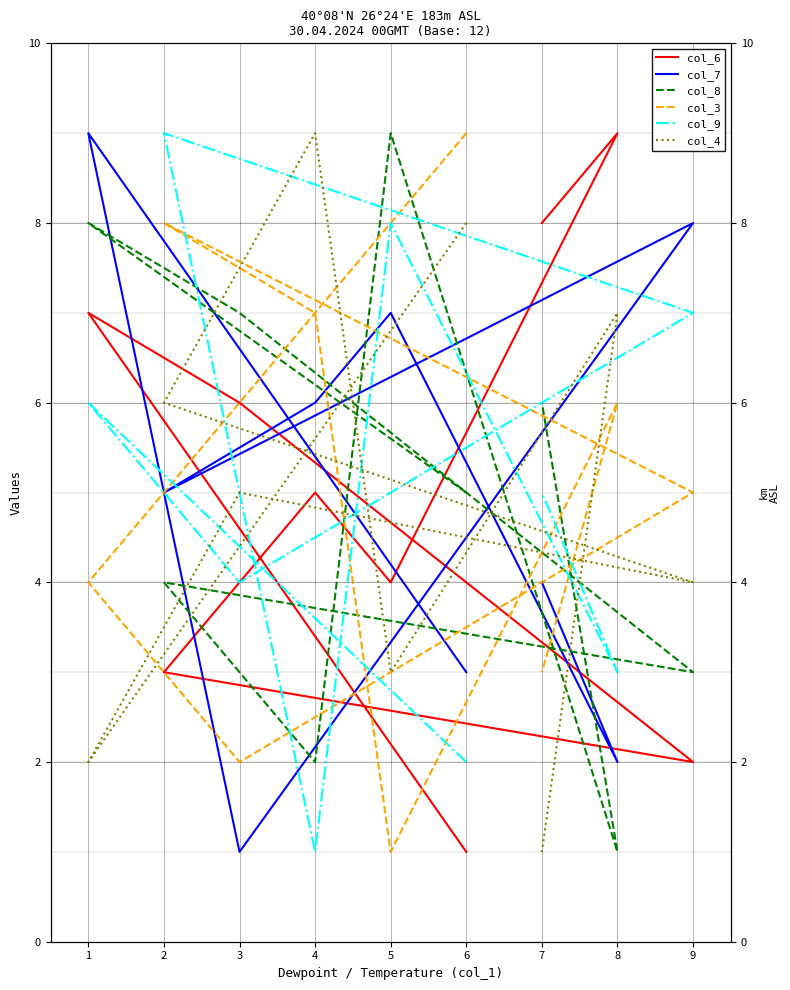

What is the difference between the second highest and minimum values in the col_9 series?

7